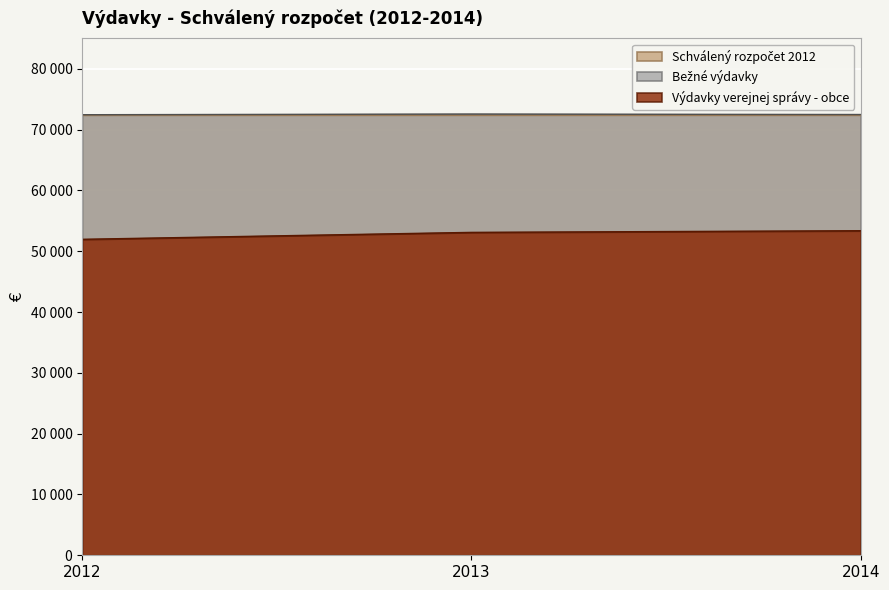

Does the chart display data point markers on the line(s)?

No